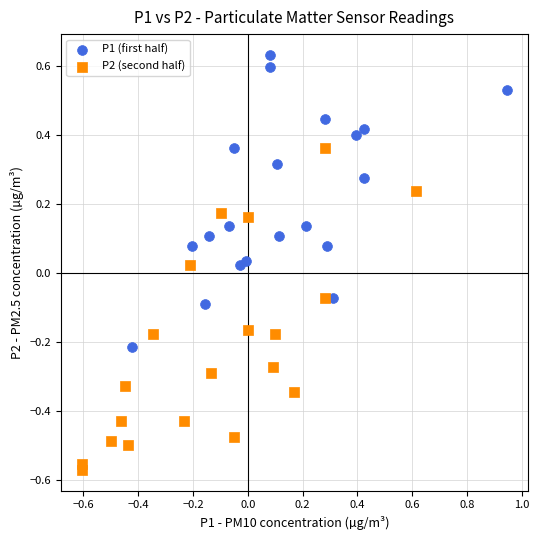

Which series reaches the minimum Y coordinate?

P2 (second half)